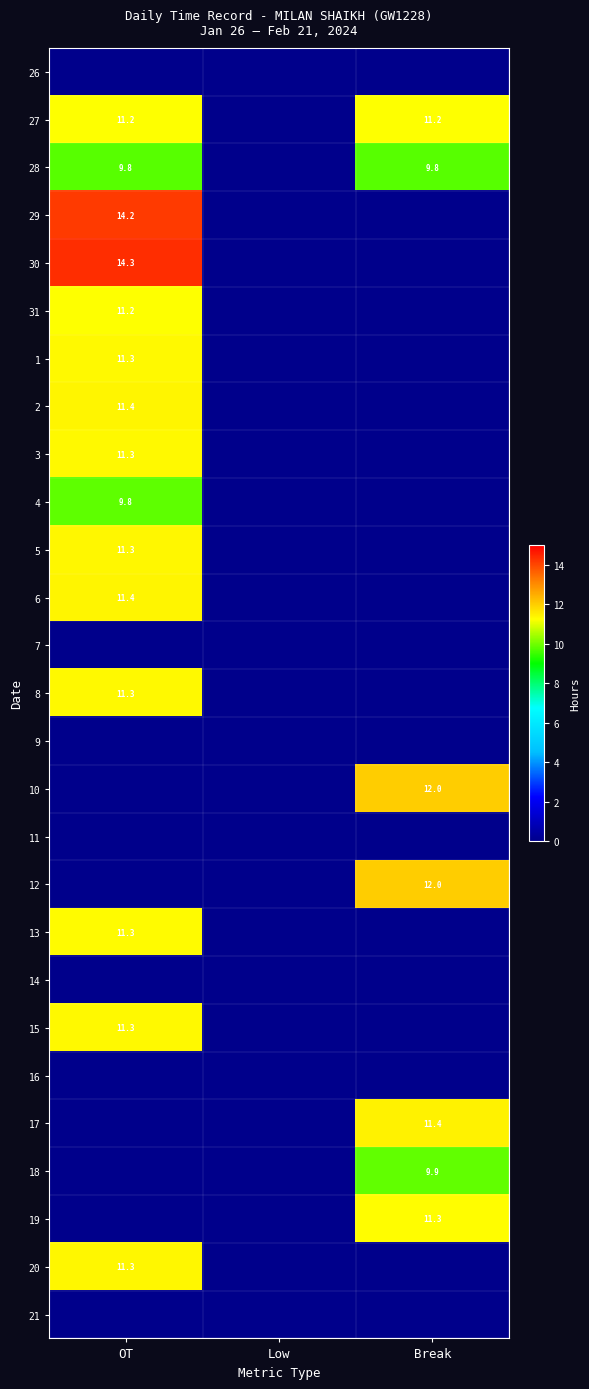

True or false: 1 has a value of 7.3 at OT.

False